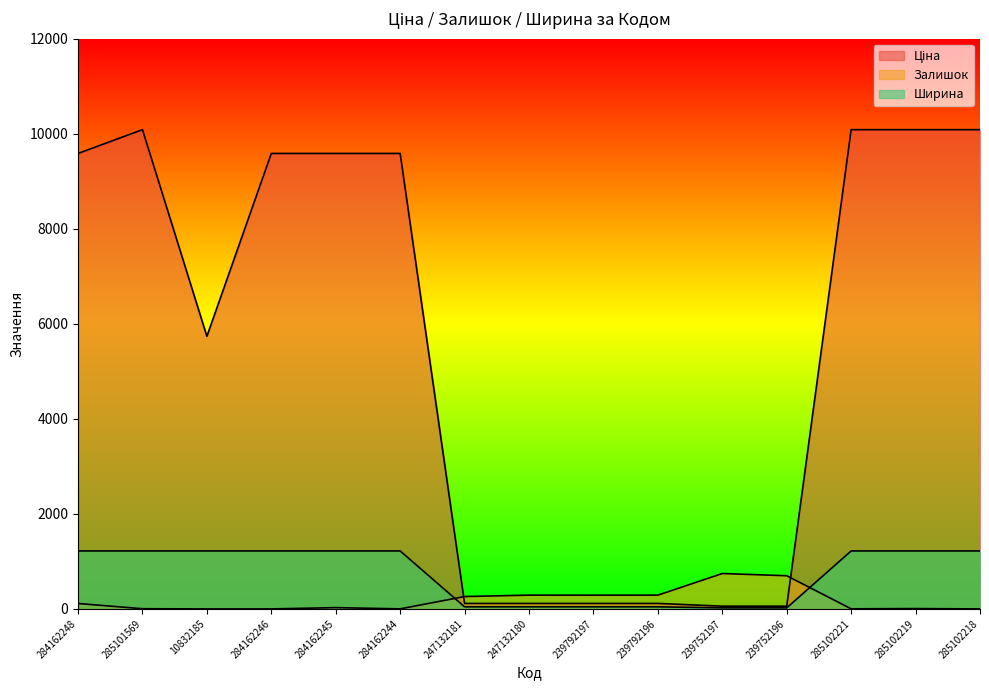

What is the sum of all Ціна values?

84998.6